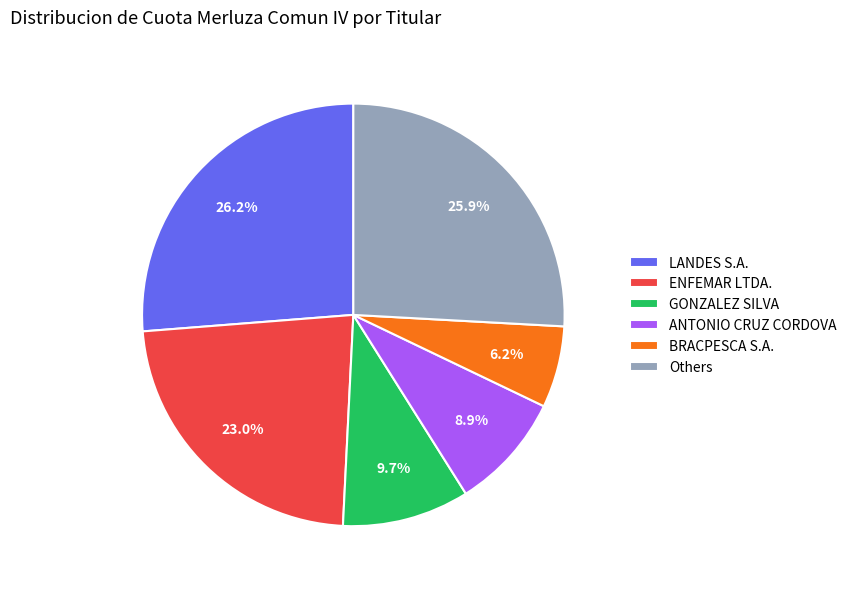

What is the ratio of the value at ANTONIO CRUZ CORDOVA to the value at GONZALEZ SILVA?

0.9